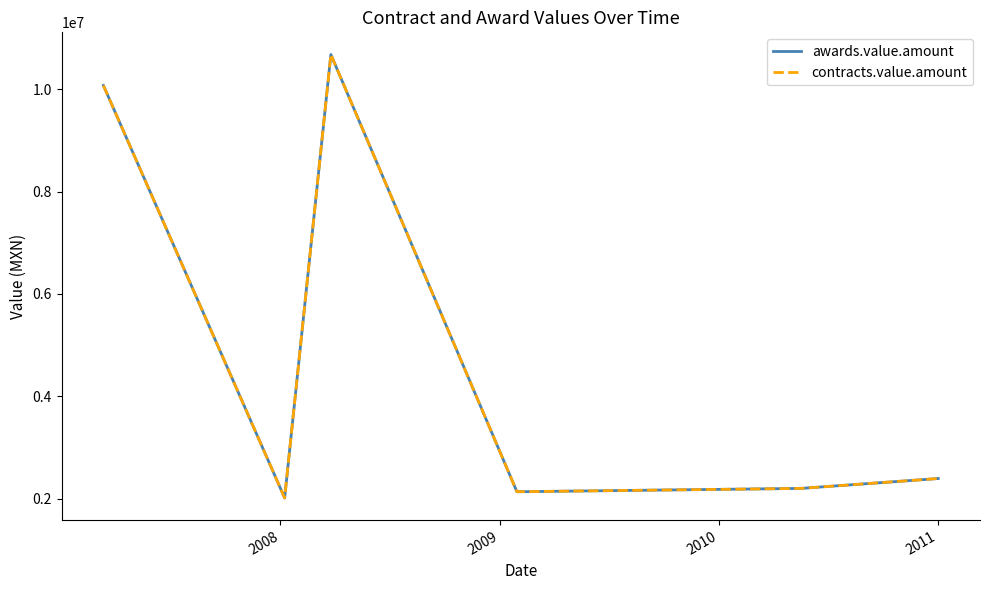

Does the chart have visible grid lines?

No